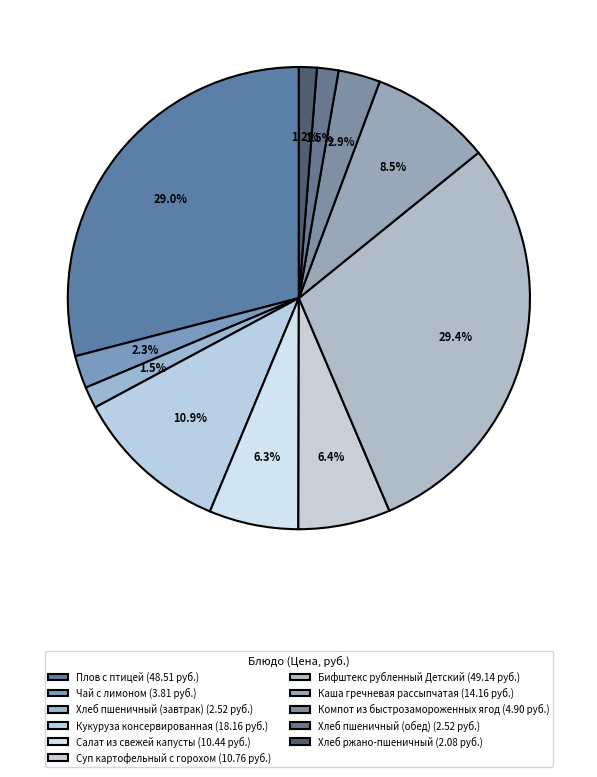

How many slices are in this pie chart?

11